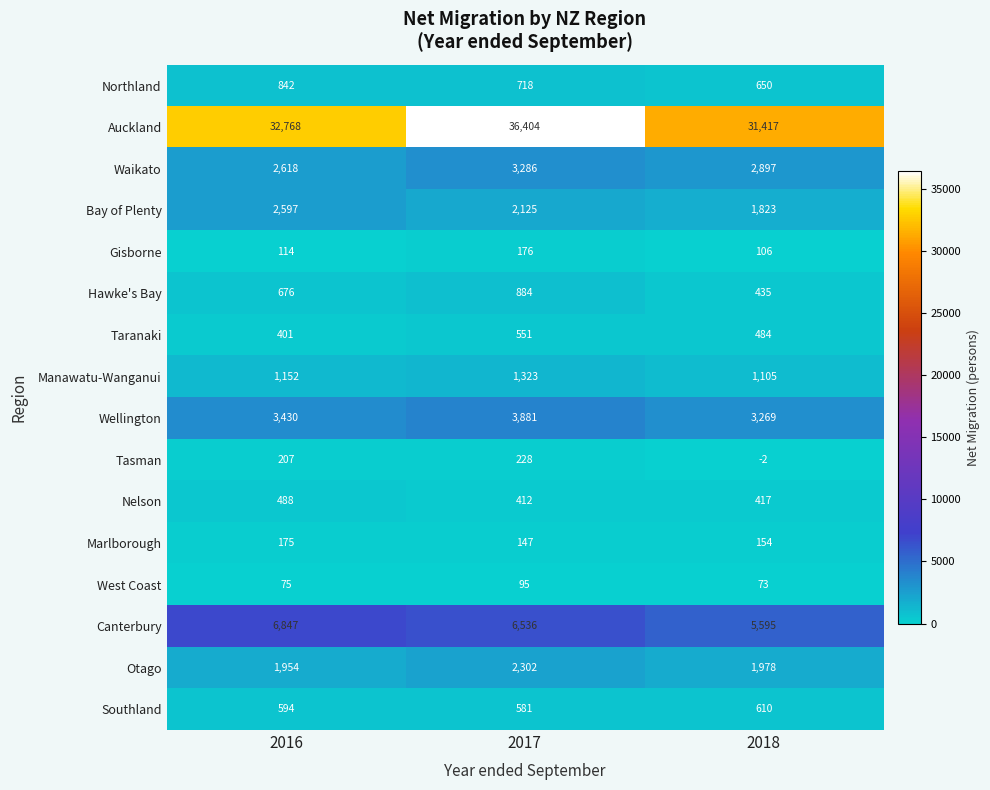

Between 2017 and 2018, which series saw the biggest shift?

Auckland